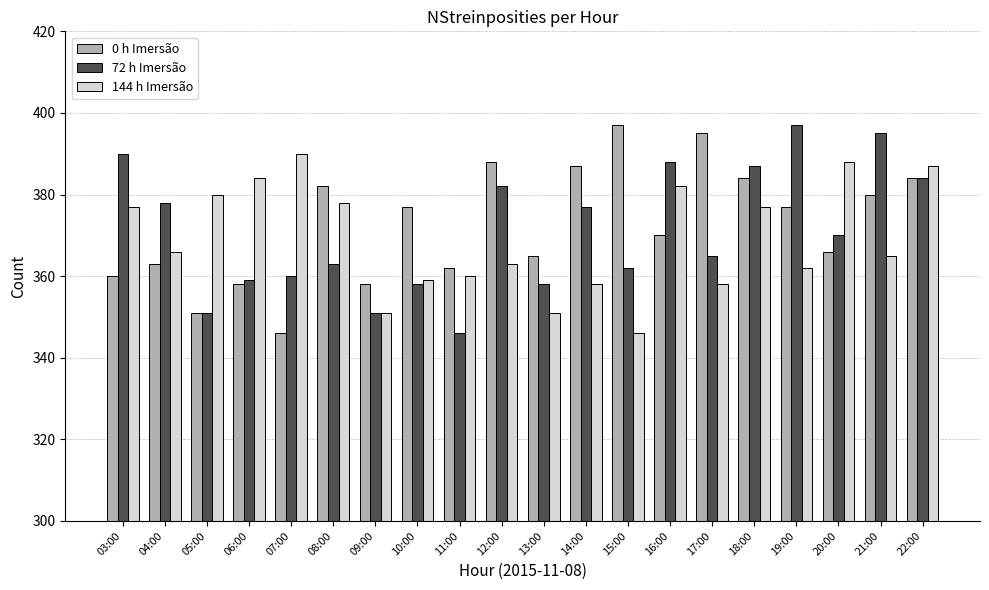

Reading left to right, transcribe all the data shown in this chart.

0 h Imersão: 360	363	351	358	346	382	358	377	362	388	365	387	397	370	395	384	377	366	380	384
72 h Imersão: 390	378	351	359	360	363	351	358	346	382	358	377	362	388	365	387	397	370	395	384
144 h Imersão: 377	366	380	384	390	378	351	359	360	363	351	358	346	382	358	377	362	388	365	387